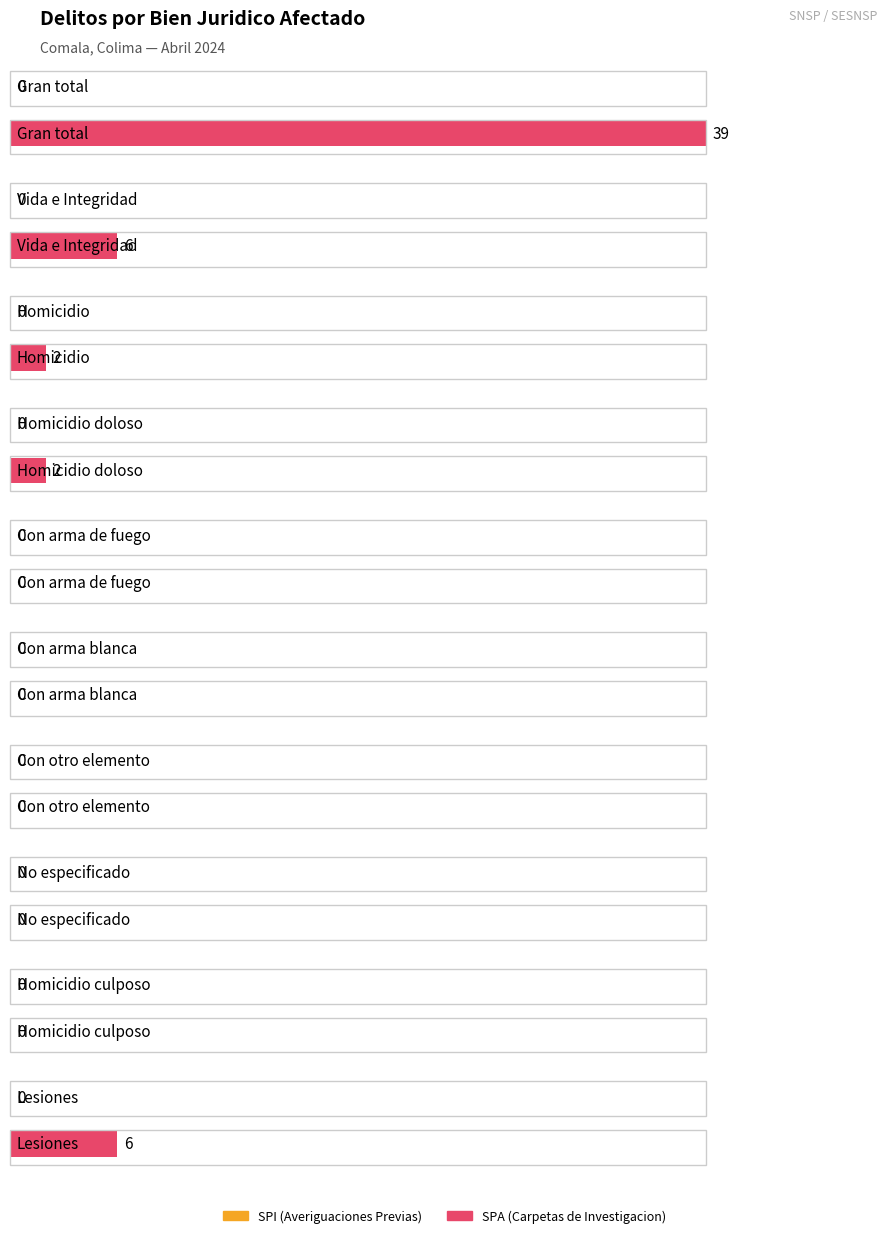

Which series has the largest total across all categories?

SPA (Carpetas de Investigacion)